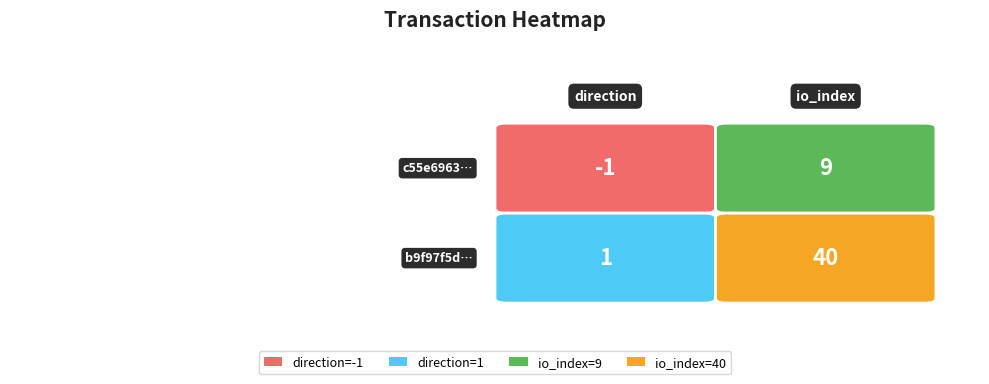

Rank the categories by c55e69632960e75d3b3752c1970d4bd3e00226a value from highest to lowest.

1, 0